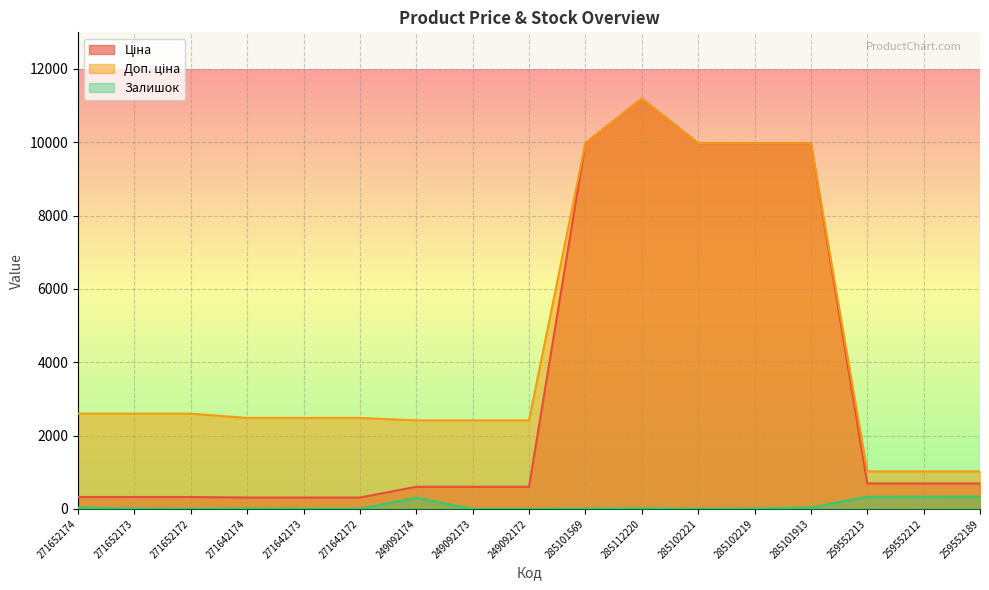

Which series has the largest total across all categories?

Доп. ціна